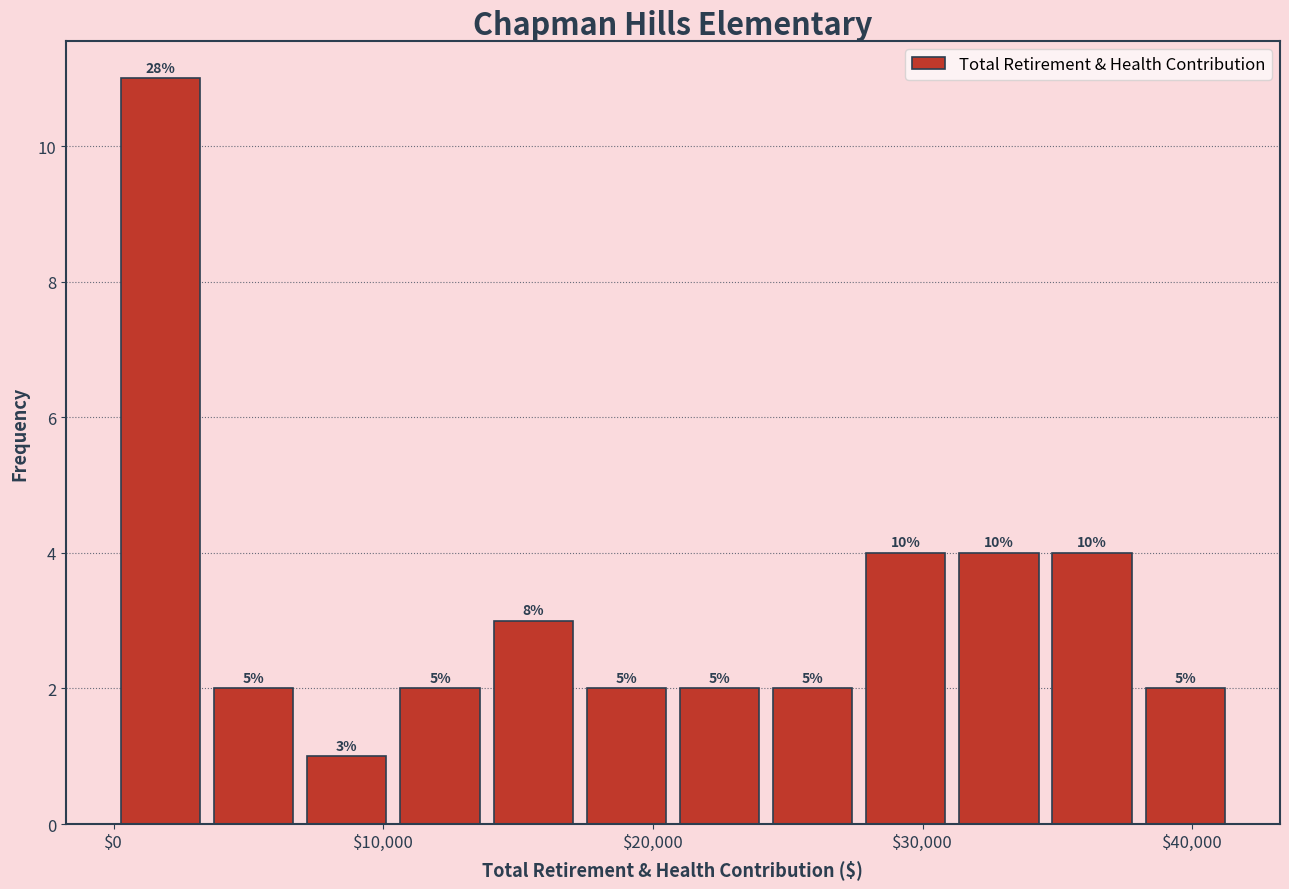

Around what value on the x-axis is the tallest bar? Give the approximate position of its centre, as read against the axis.

2000